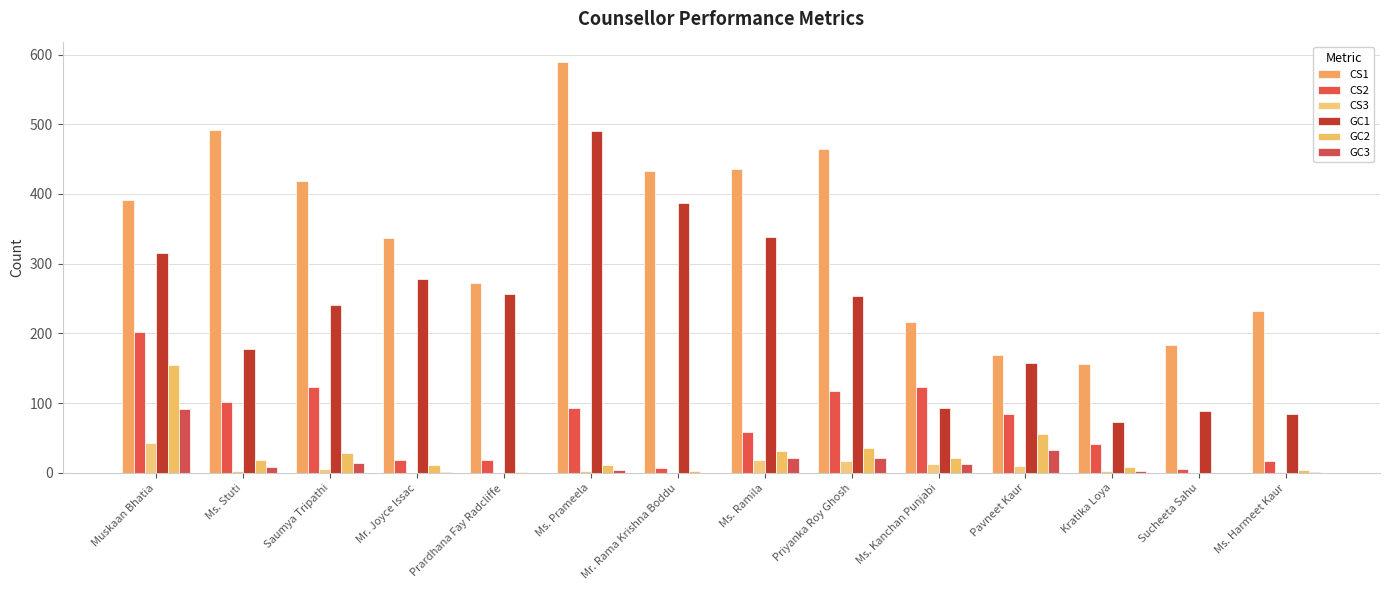

What is the total value across all series at Ms. Harmeet Kaur?

340